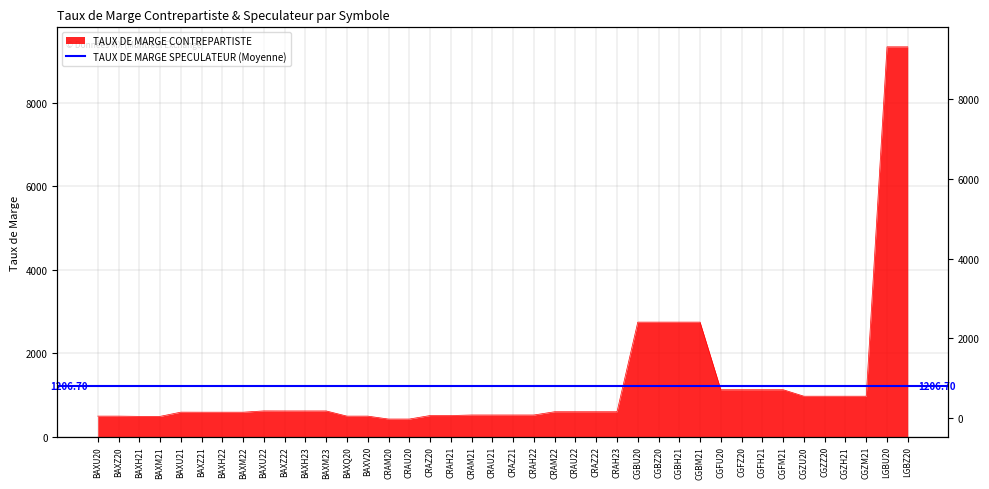

True or false: the data has more than 1 interior local peaks.

True